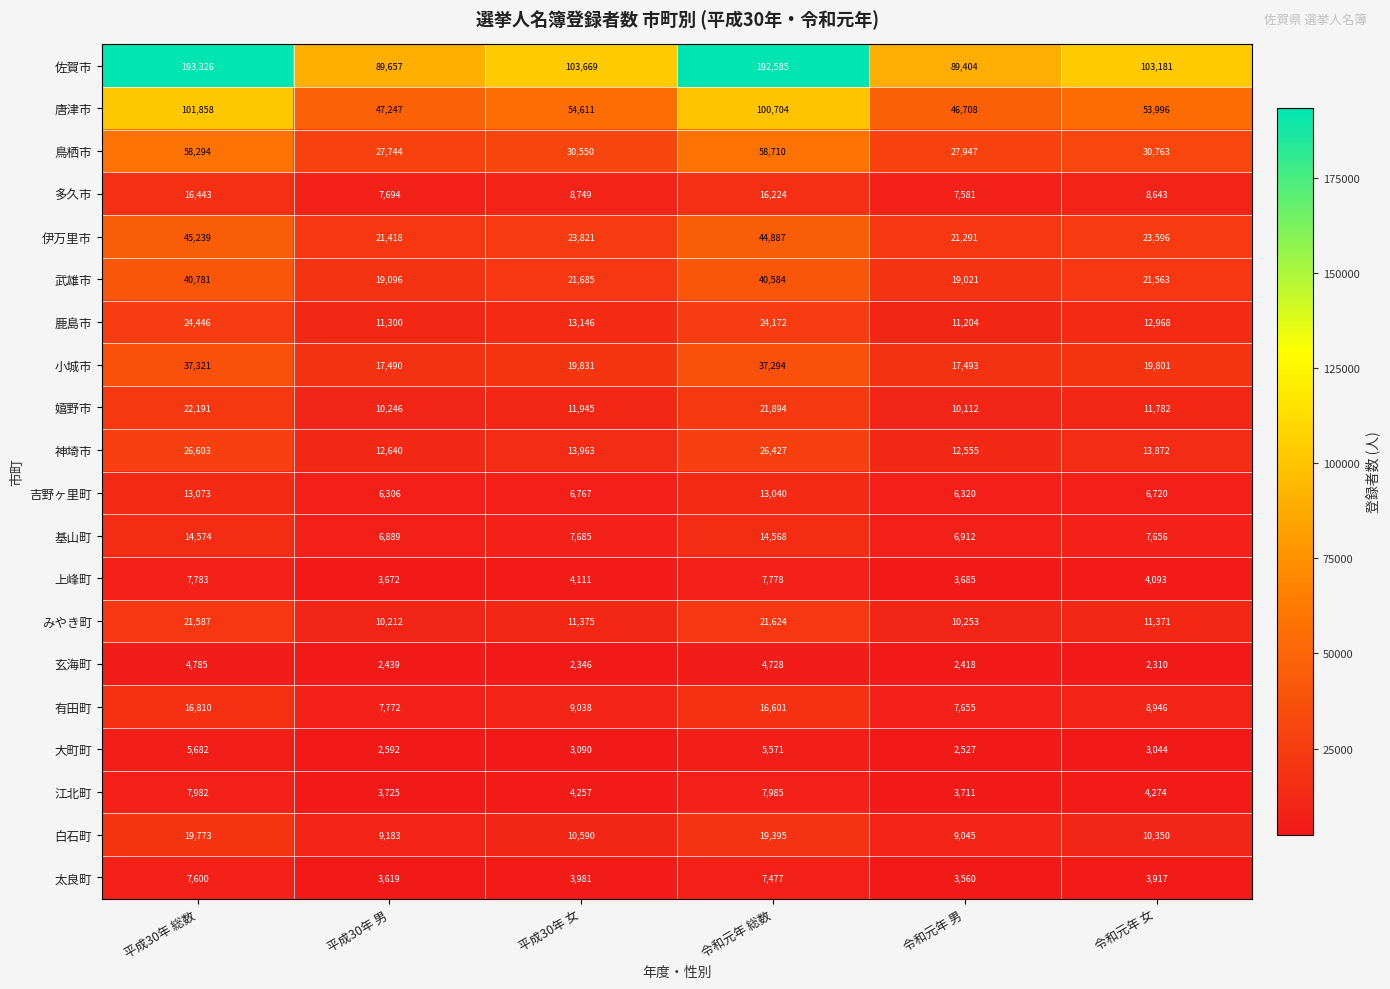

Which series changed the most between 令和元年 総数 and 令和元年 女?

佐賀市